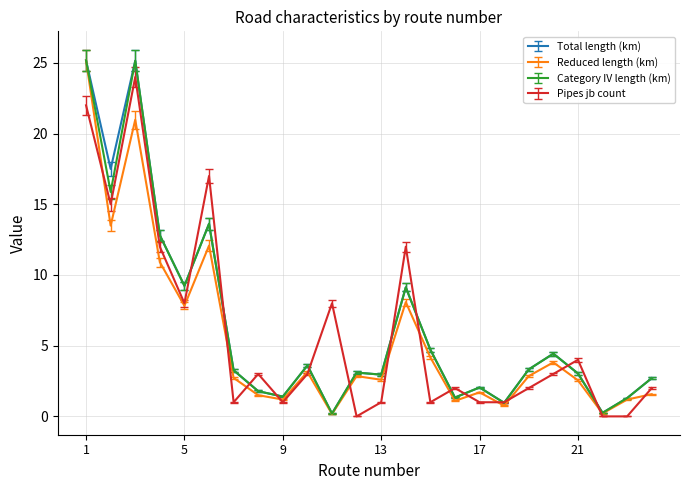

What is the highest value of the Total length (km) series?

25.2